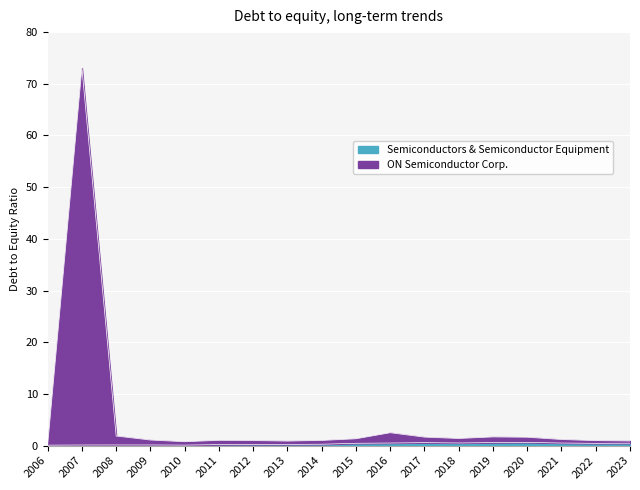

At which label does Semiconductors & Semiconductor Equipment reach its peak?

2020